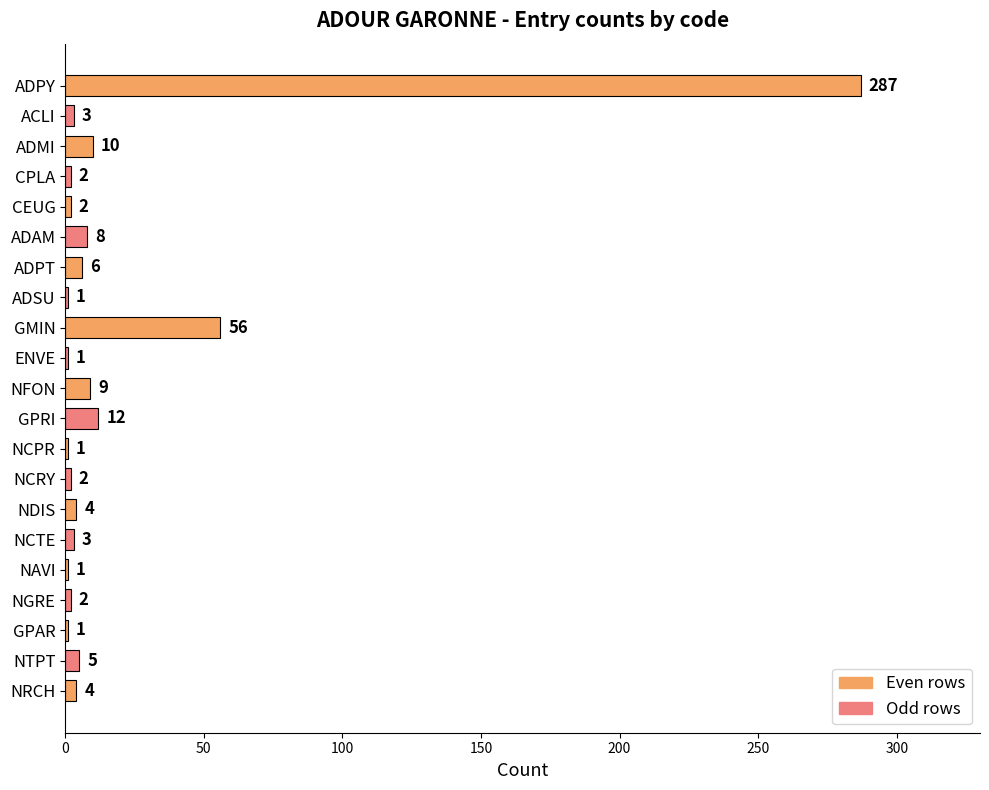

Reading top to bottom, what are all the values shown in this chart?

ADPY=287	ACLI=3	ADMI=10	CPLA=2	CEUG=2	ADAM=8	ADPT=6	ADSU=1	GMIN=56	ENVE=1	NFON=9	GPRI=12	NCPR=1	NCRY=2	NDIS=4	NCTE=3	NAVI=1	NGRE=2	GPAR=1	NTPT=5	NRCH=4